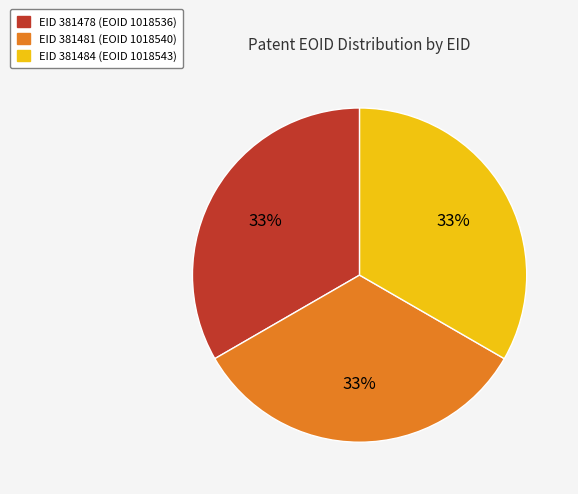

Is the sum of EID 381478 (EOID 1018536) and EID 381481 (EOID 1018540) greater than half?

Yes